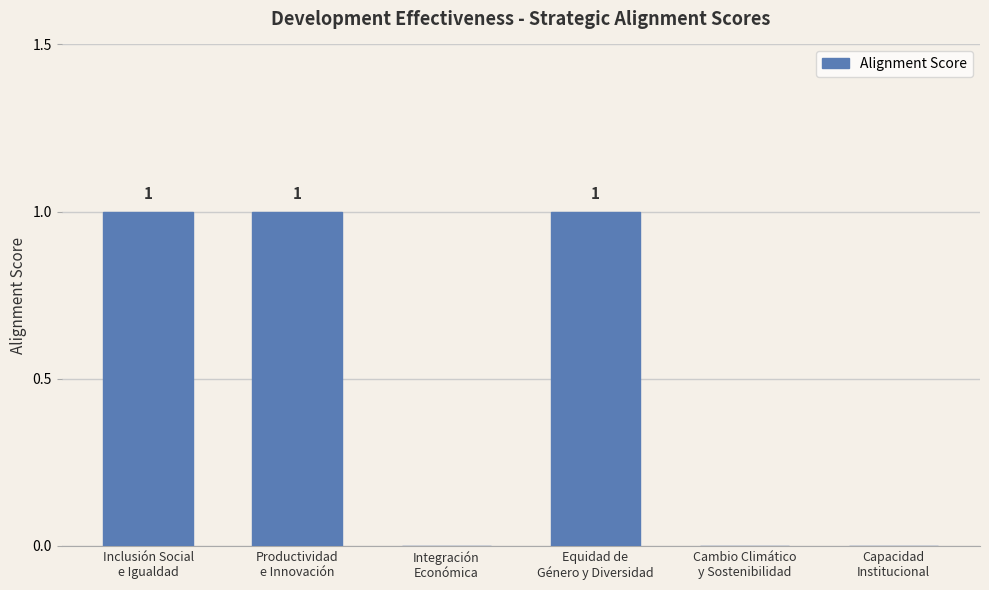

Reading left to right, transcribe all the data shown in this chart.

Inclusión Social
e Igualdad=1	Productividad
e Innovación=1	Integración
Económica=0	Equidad de
Género y Diversidad=1	Cambio Climático
y Sostenibilidad=0	Capacidad
Institucional=0